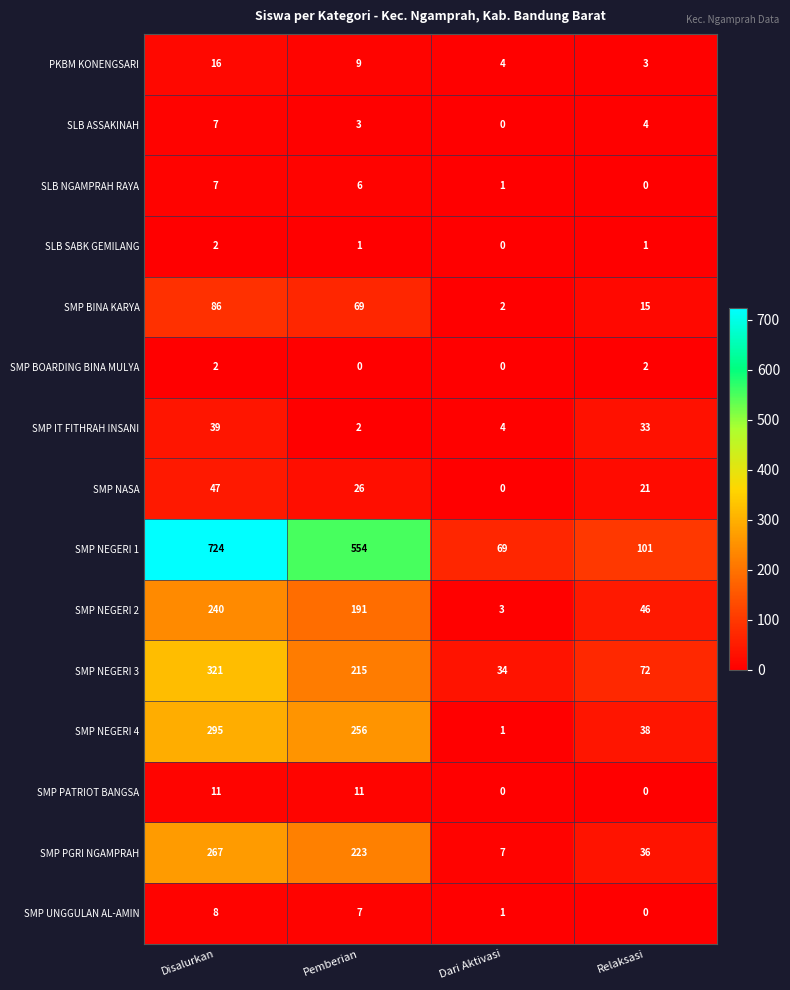

Which series has the widest spread of values?

SMP NEGERI 1